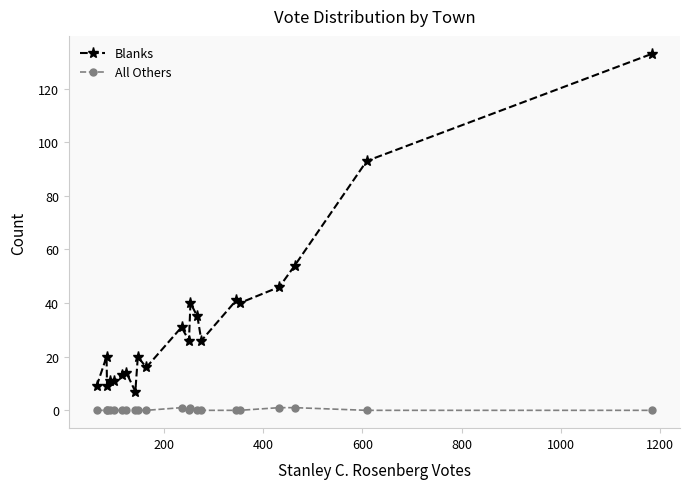

True or false: All Others and Blanks cross at least once.

False